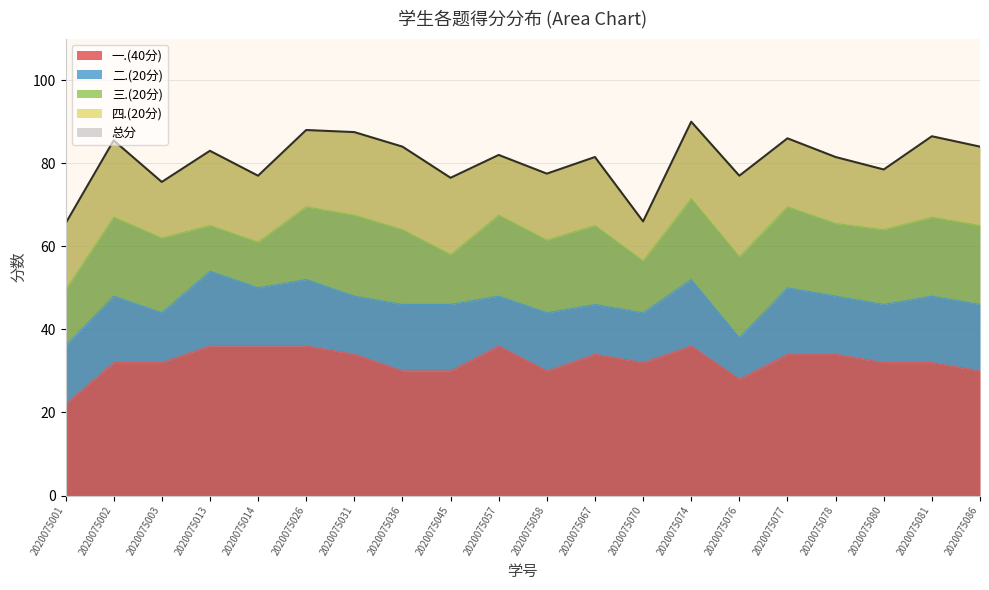

Where is the first local minimum for 总分?

2020075003